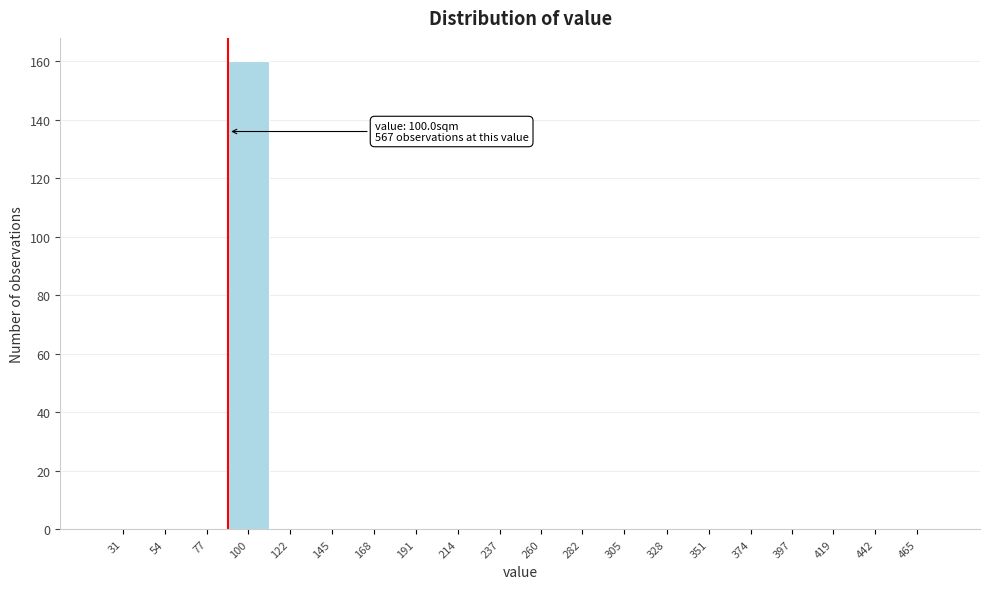

Reading left to right, transcribe all the data shown in this chart.

31=0	54=0	77=0	100=160	122=0	145=0	168=0	191=0	214=0	237=0	260=0	282=0	305=0	328=0	351=0	374=0	397=0	419=0	442=0	465=0